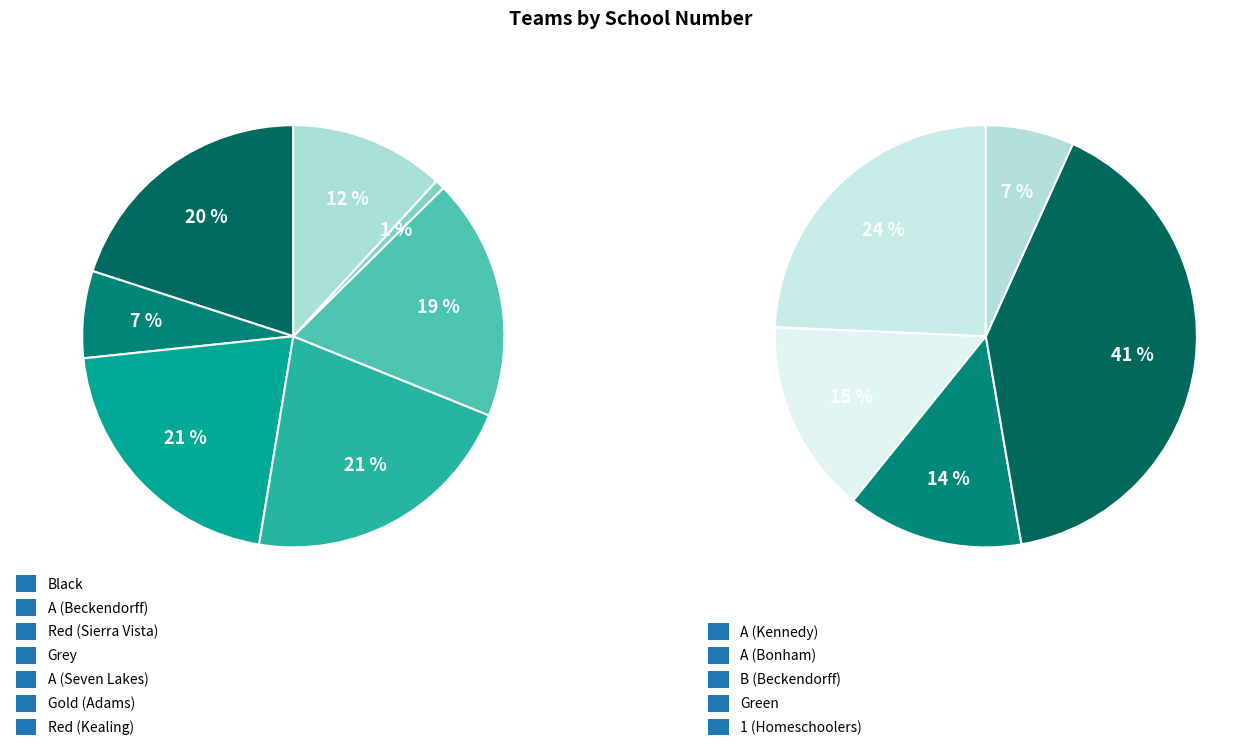

Which slice is the largest?

Green